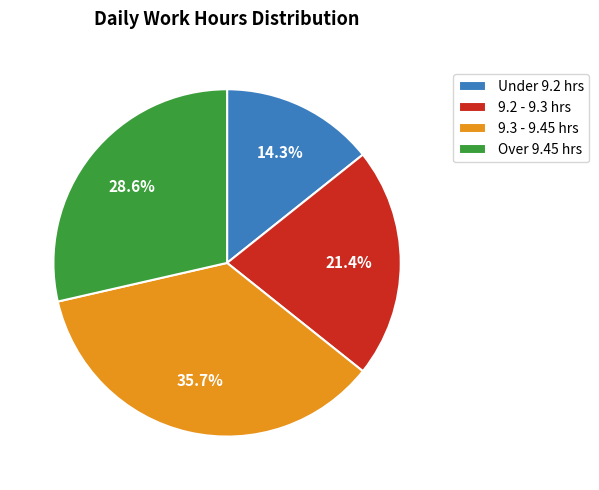

What portion of the pie excludes Under 9.2 hrs?

85.7%